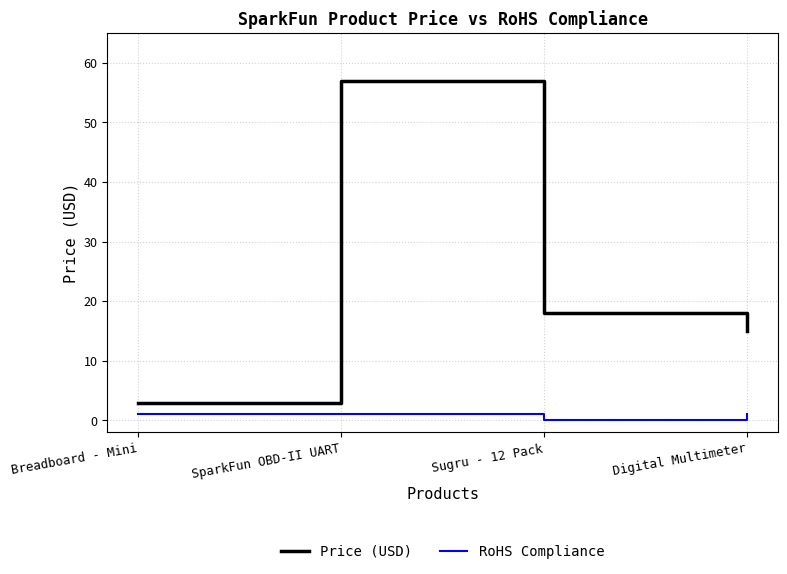

Which series has the widest spread of values?

Price (USD)